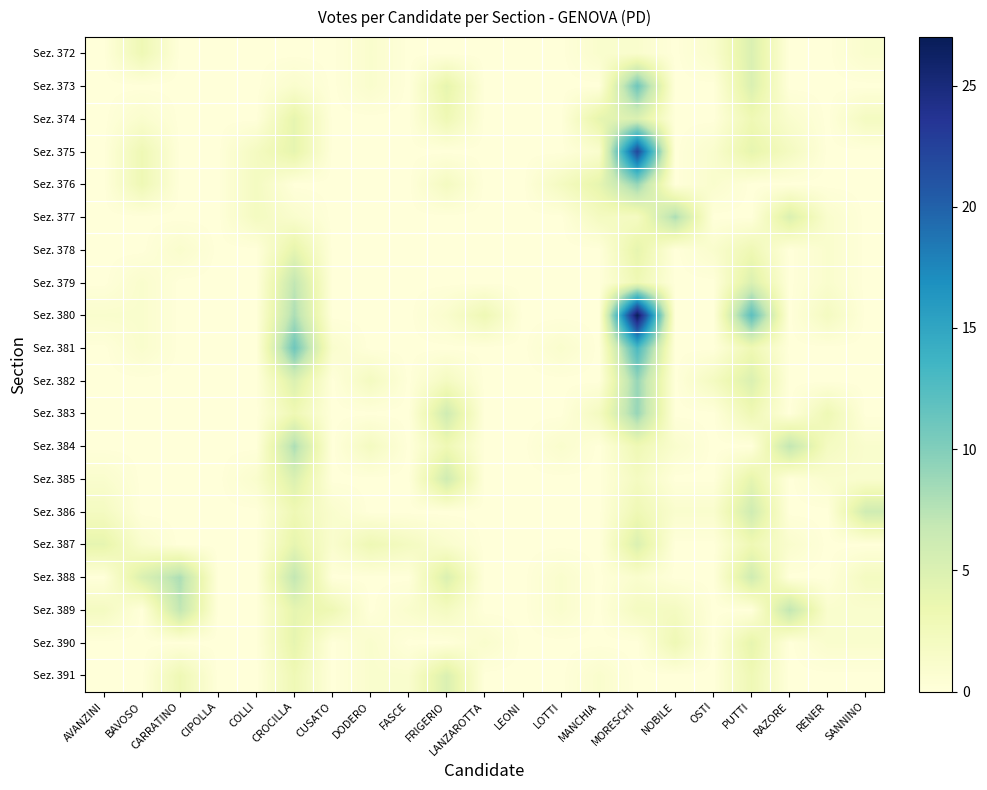

What is the greatest value displayed?

27